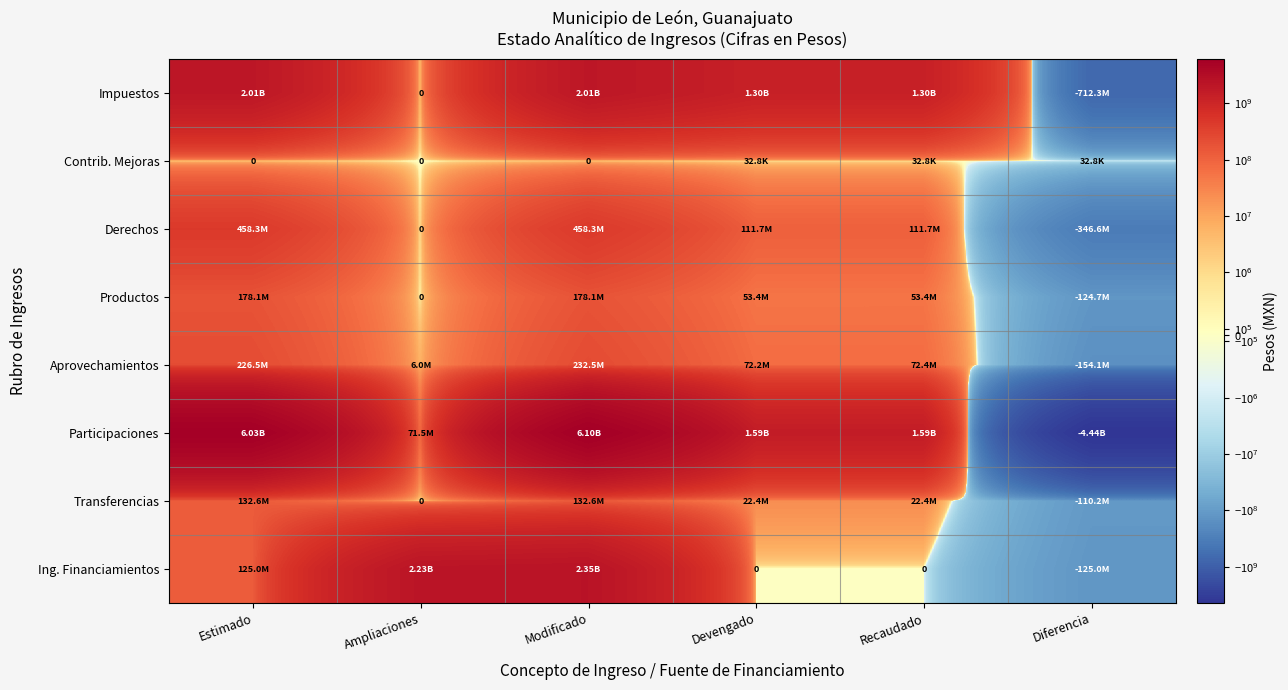

At which category is the sum across all series the highest?

Modificado